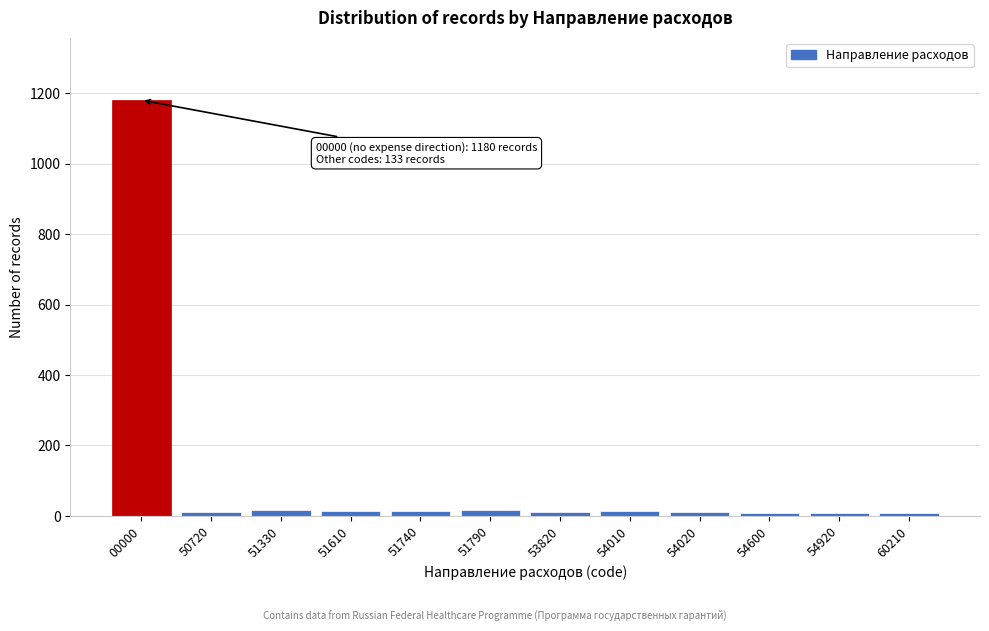

The chart shows a value of 16 at 51790. True or false?

True